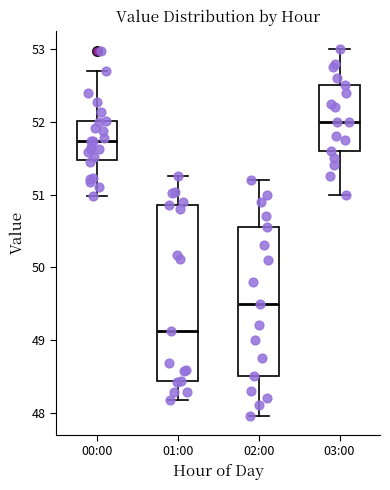

Reading left to right, transcribe this box plot: for each box, give where its median line is, the range the box spans, and where its two whiskers end, as read against the y-axis. The values are not printed on the chart, so give them approximately, as read against the axis.

00:00: median 51.7, box 51.5 to 52.0, whiskers 51.0 to 52.7
01:00: median 49.1, box 48.4 to 50.9, whiskers 48.2 to 51.3
02:00: median 49.5, box 48.5 to 50.6, whiskers 48.0 to 51.2
03:00: median 52.0, box 51.6 to 52.5, whiskers 51.0 to 53.0